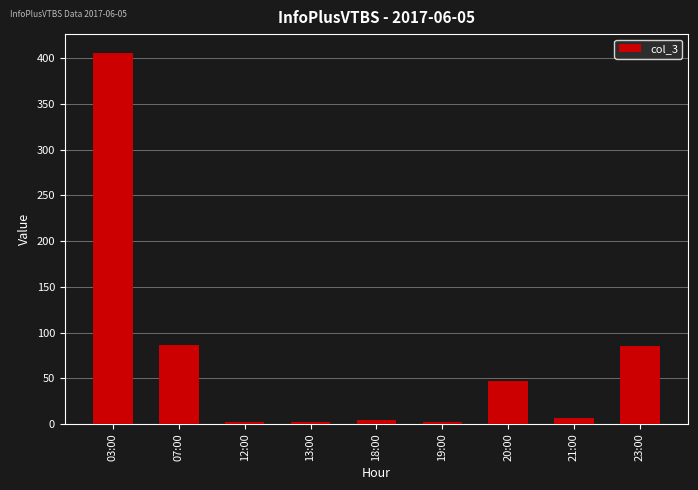

What is the greatest value displayed?

406